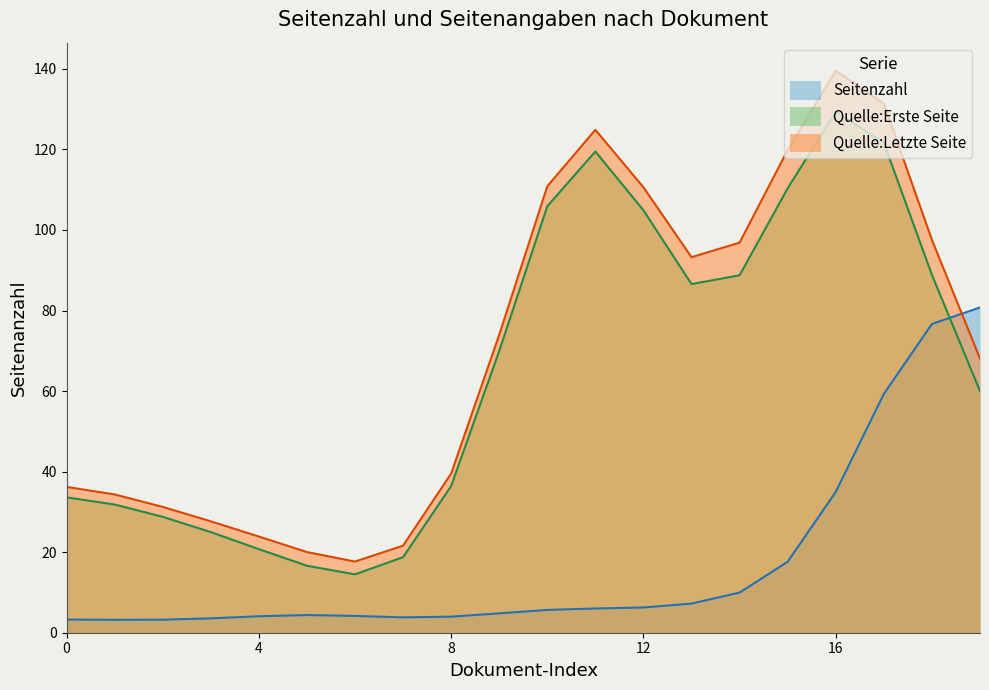

Does the chart display data point markers on the line(s)?

No